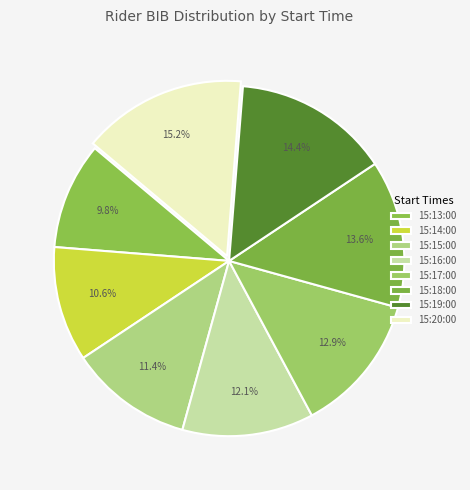

What percentage is the 15:15:00 slice, to the nearest percent?

11%